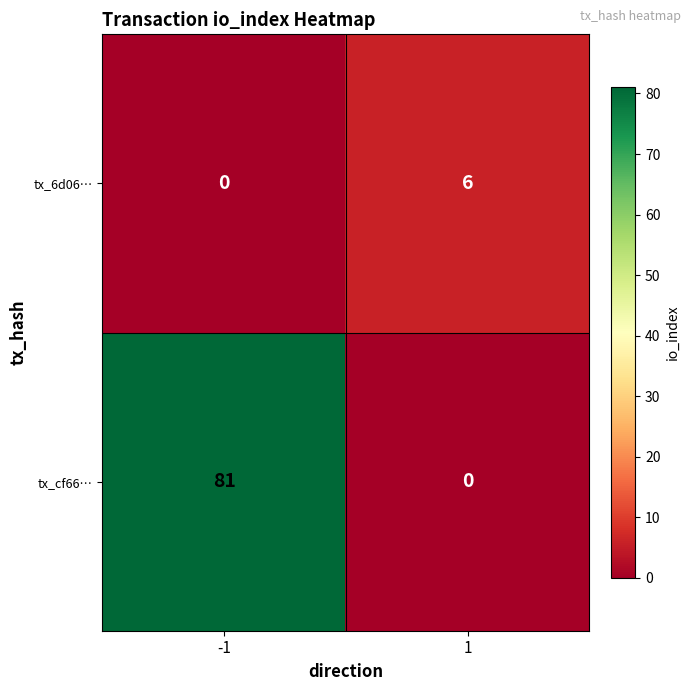

The value of tx_cf66… at 1 is 0. True or false?

True